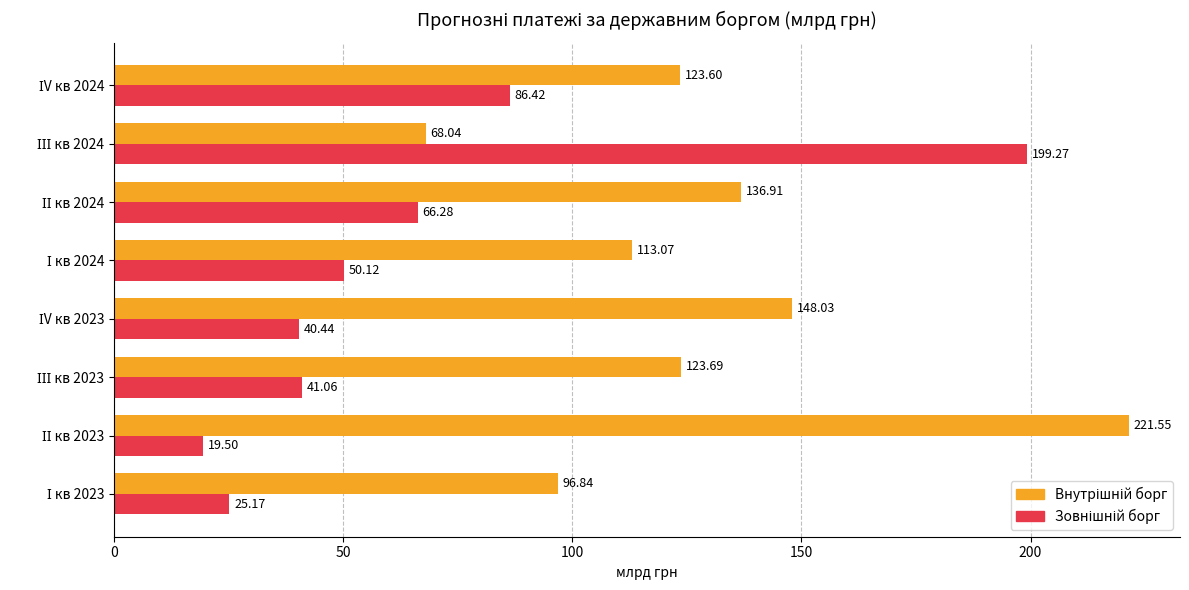

At how many categories does at least one series exceed 54?

8